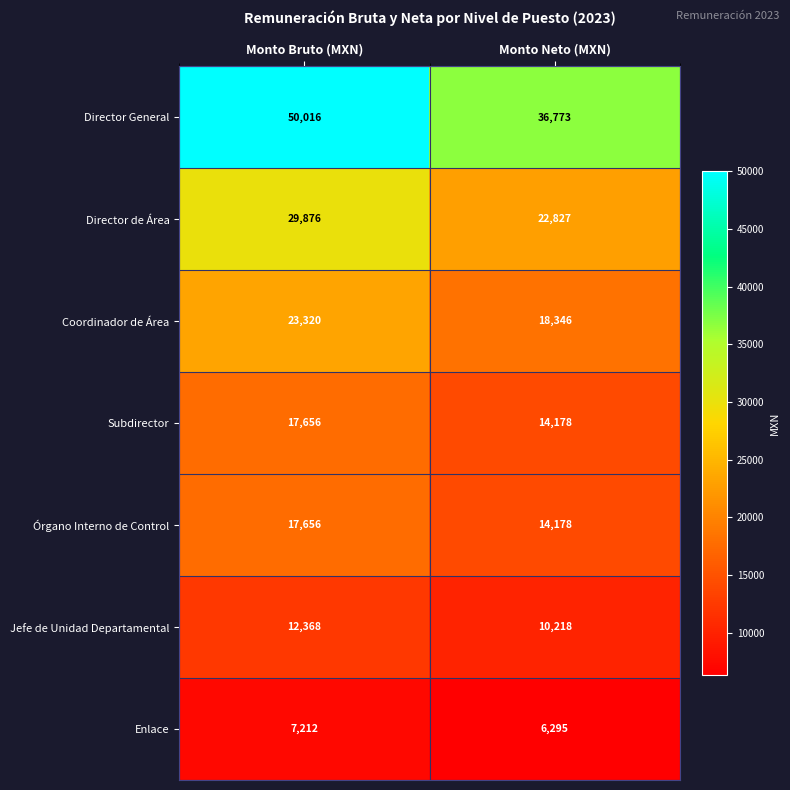

Reading left to right, transcribe all the data shown in this chart.

Director General: Monto Bruto (MXN)=50016	Monto Neto (MXN)=36773
Director de Área: Monto Bruto (MXN)=29876	Monto Neto (MXN)=22827
Coordinador de Área: Monto Bruto (MXN)=23320	Monto Neto (MXN)=18346
Subdirector: Monto Bruto (MXN)=17656	Monto Neto (MXN)=14178
Órgano Interno de Control: Monto Bruto (MXN)=17656	Monto Neto (MXN)=14178
Jefe de Unidad Departamental: Monto Bruto (MXN)=12368	Monto Neto (MXN)=10218
Enlace: Monto Bruto (MXN)=7212	Monto Neto (MXN)=6295